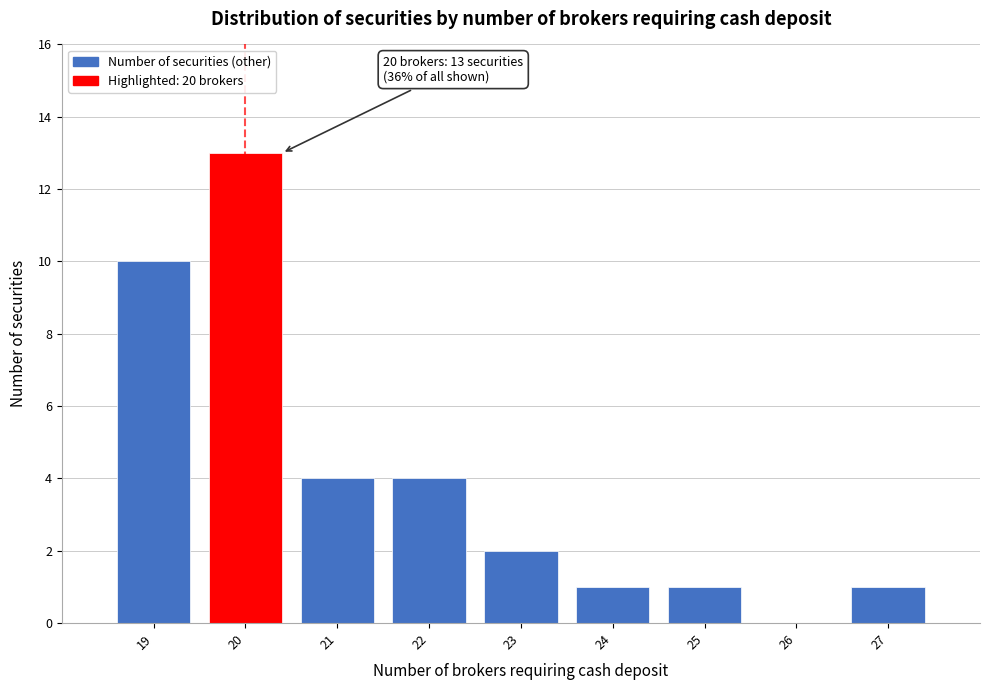

Reading left to right, list all the values displayed in this chart.

19=10	20=13	21=4	22=4	23=2	24=1	25=1	26=0	27=1